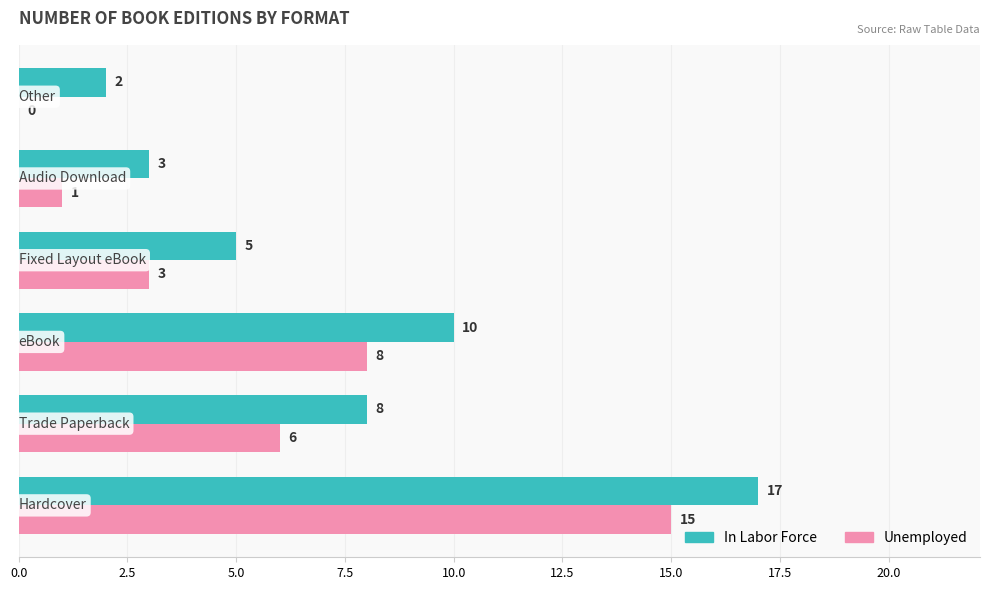

Which series has the largest total across all categories?

In Labor Force